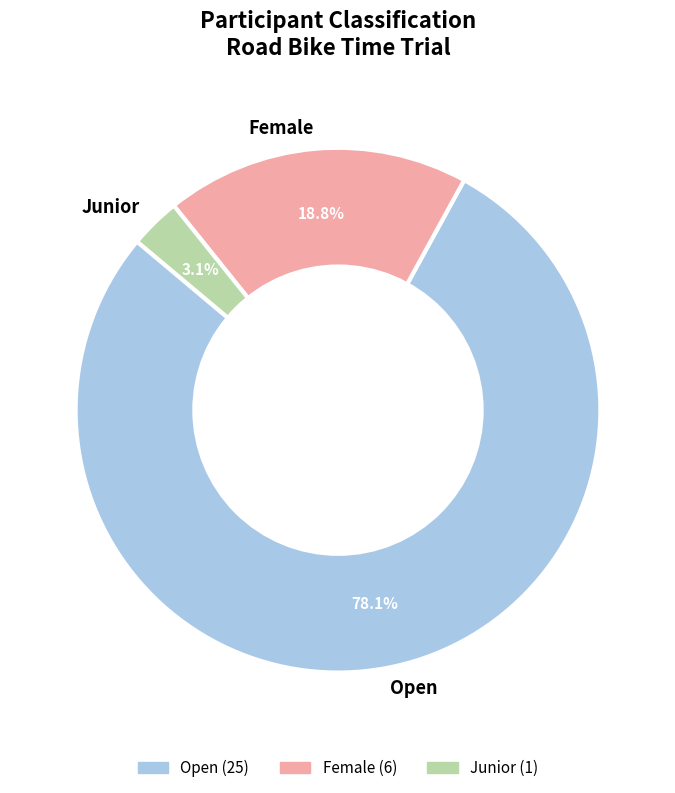

To the nearest percent, what is the average slice percentage?

33%